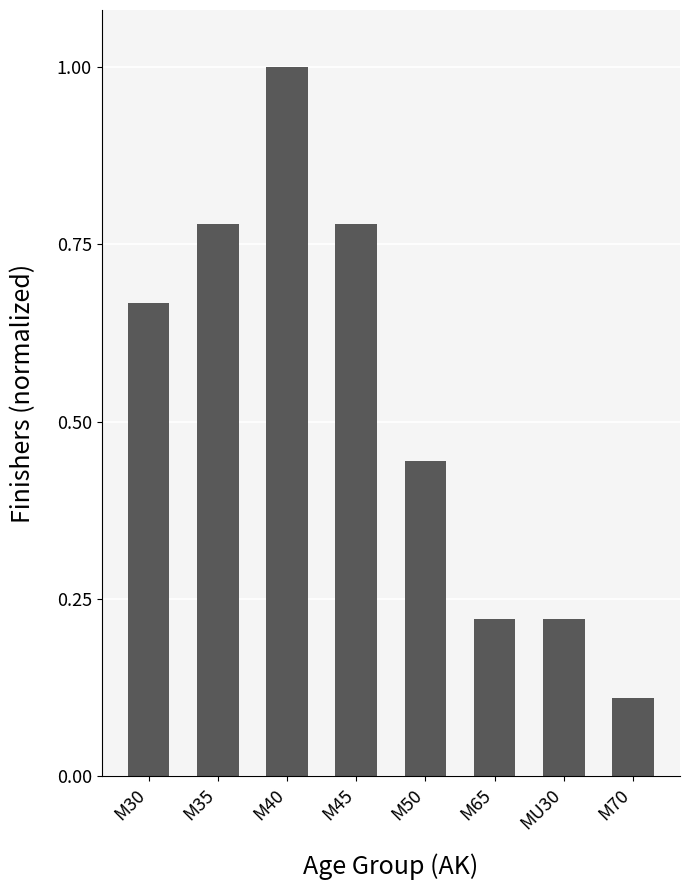

The value at M30 is 0.4. True or false?

False